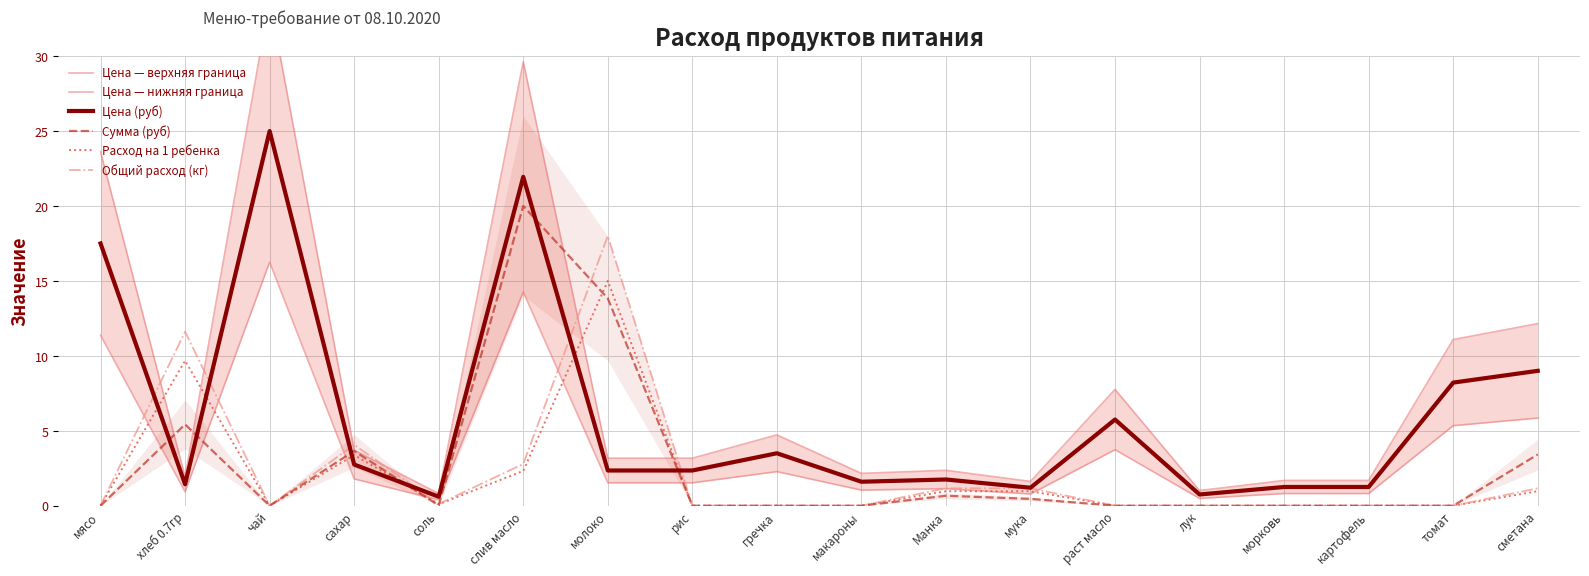

At which label is Расход на 1 ребенка closest to 7?

хлеб 0.7гр